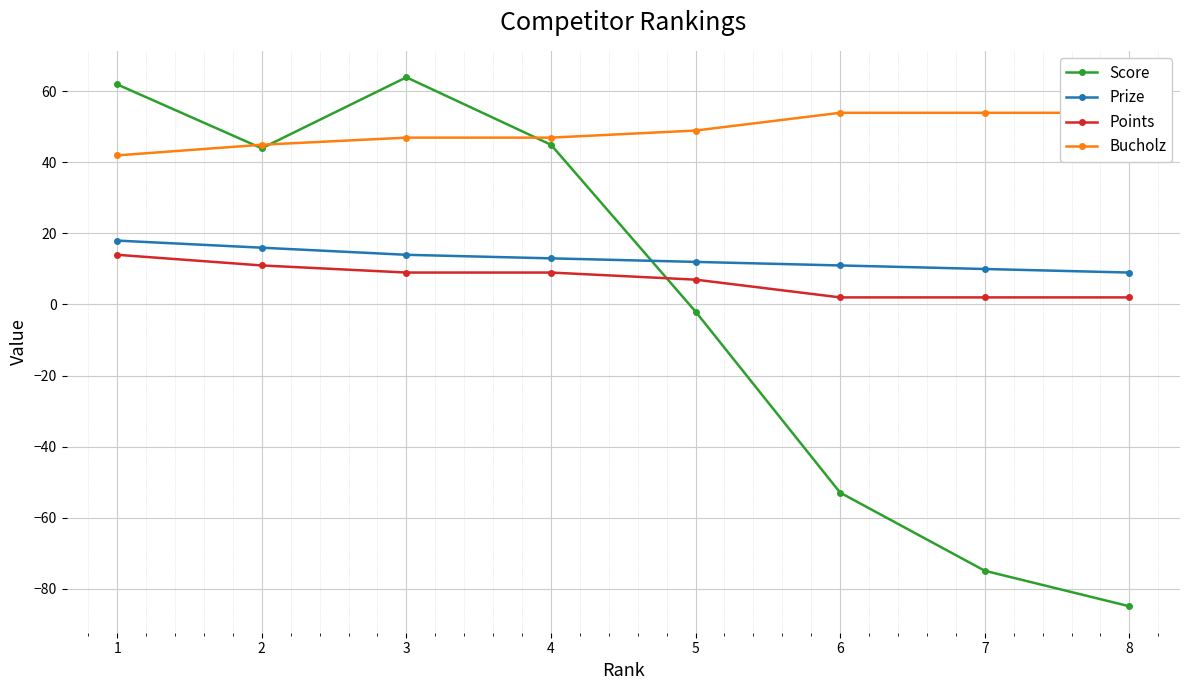

How many times do Score and Prize cross each other?

1